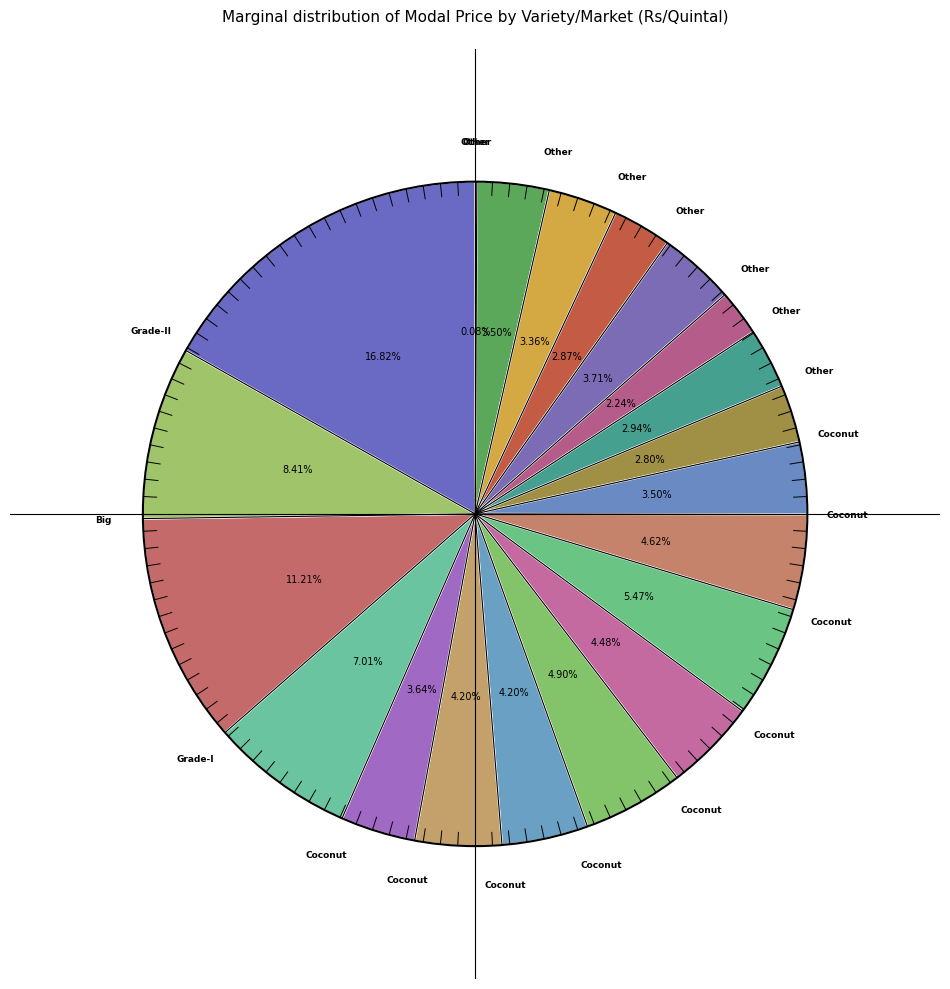

To the nearest percent, what portion does Coconut(Palakole) represent?

4%